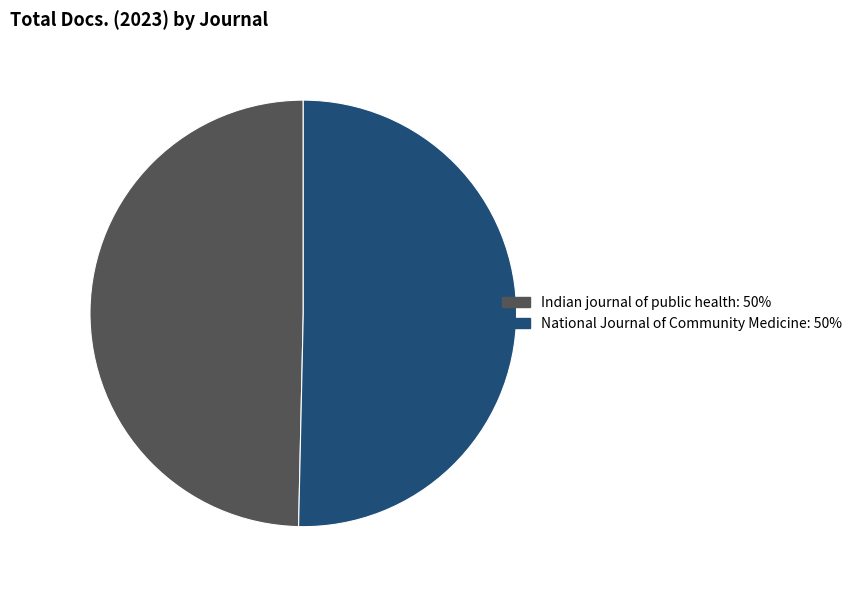

Which has a higher value, National Journal of Community Medicine or Indian journal of public health?

National Journal of Community Medicine